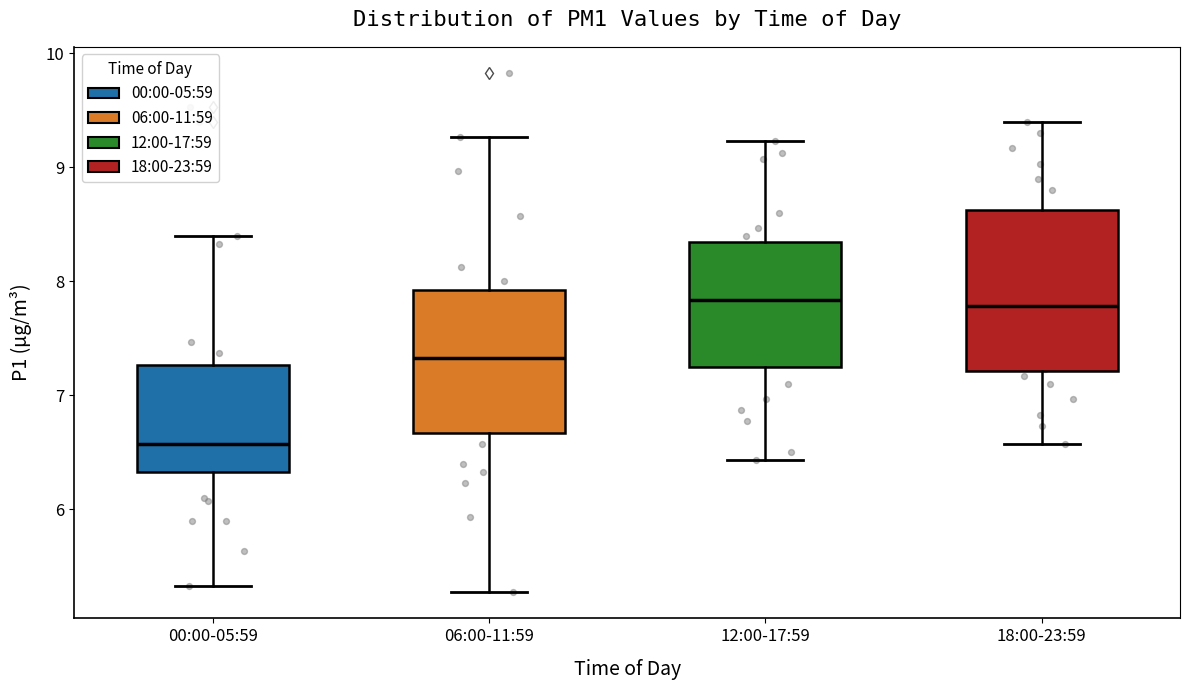

Where does the median line of the box for 00:00-05:59 sit on the y-axis? The values are not printed on the chart, so give them approximately, as read against the axis.

6.6